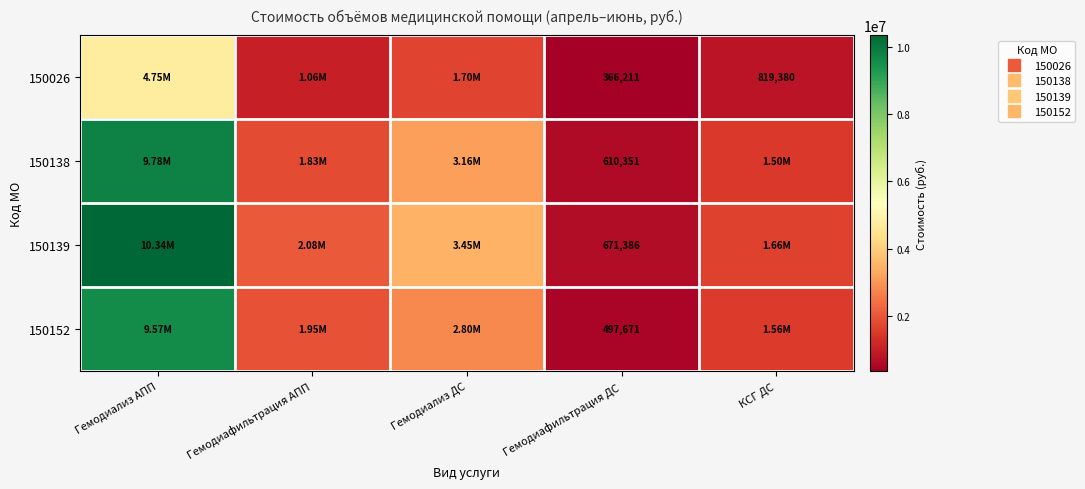

Is the value of 150138 at Гемодиализ АПП greater than the value of 150139 at Гемодиафильтрация ДС?

Yes